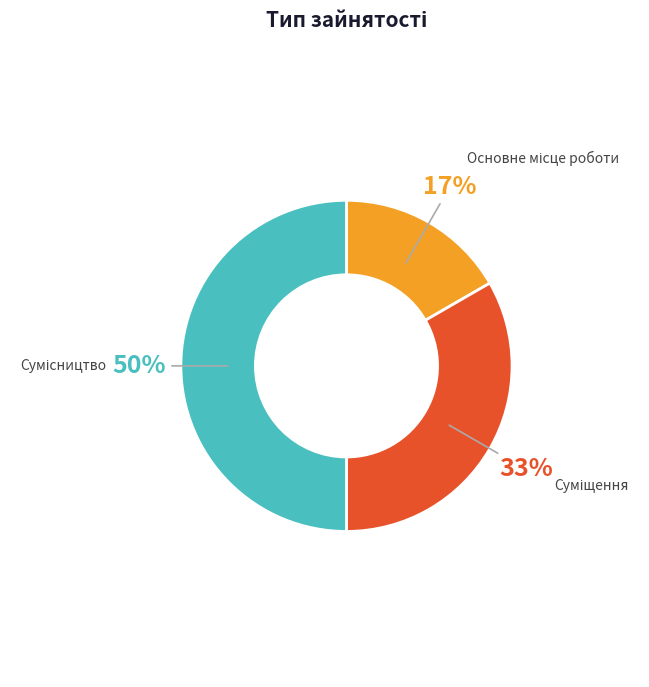

To the nearest percent, what is the difference between the largest and smallest slice percentages?

33%